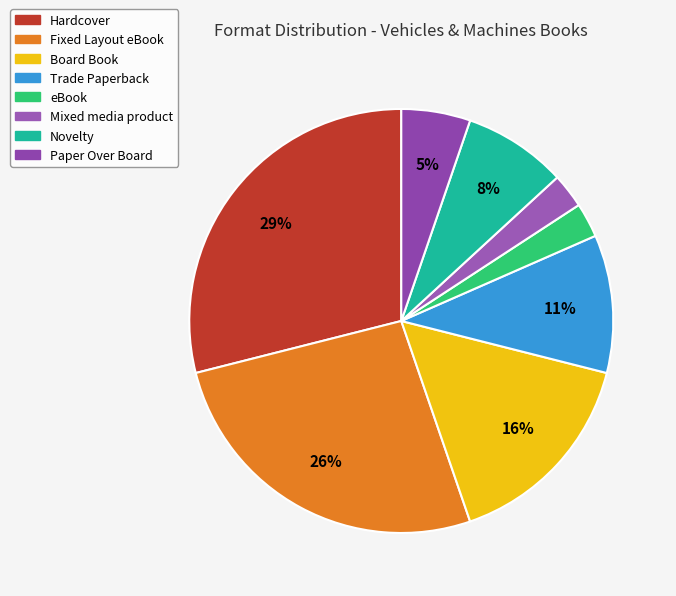

Approximately how many times larger is the value at eBook compared to Board Book?

0.2